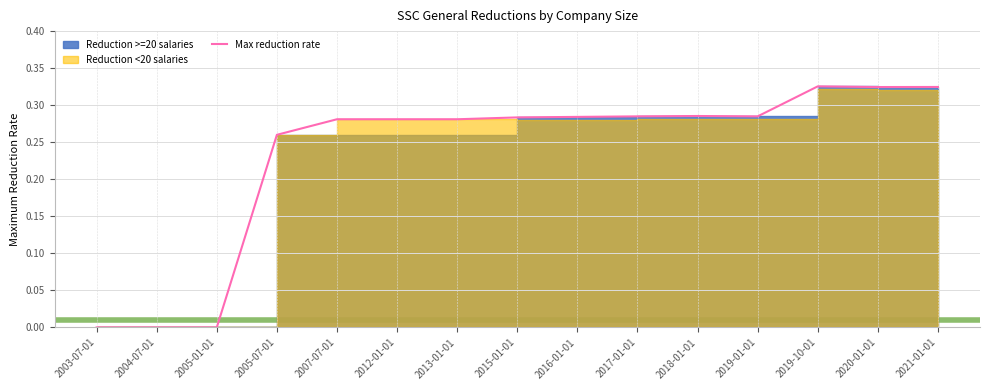

What is the label of the 7th point from the left?

2013-01-01